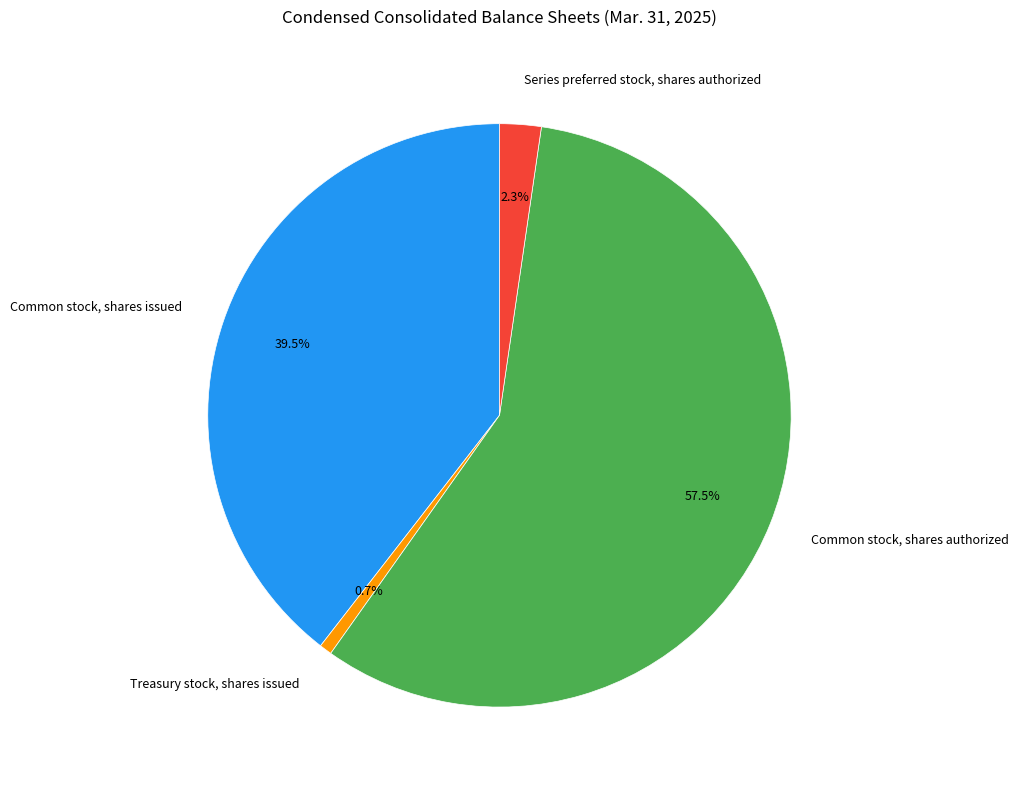

Count the number of slices in the pie.

4